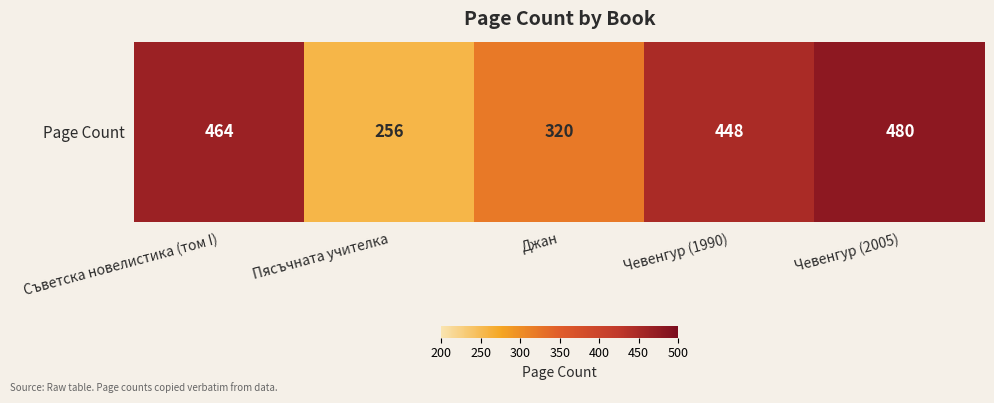

What value does the data have at Джан, to the nearest 50?

300